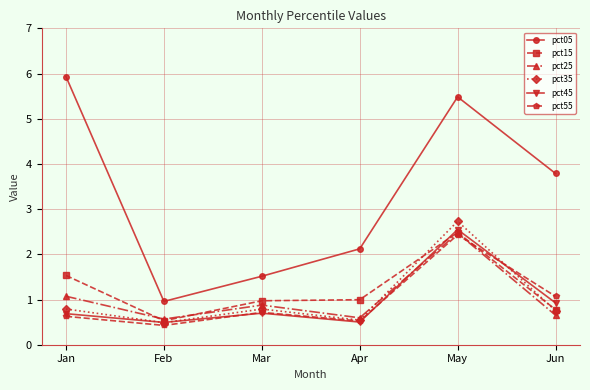

The value of pct55 at Jun is 1.7. True or false?

False